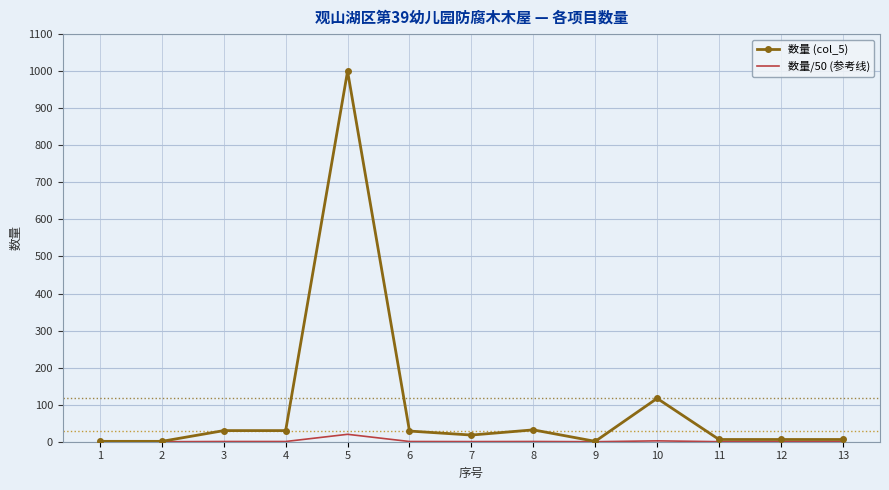

Which series has the largest total across all categories?

数量 (col_5)